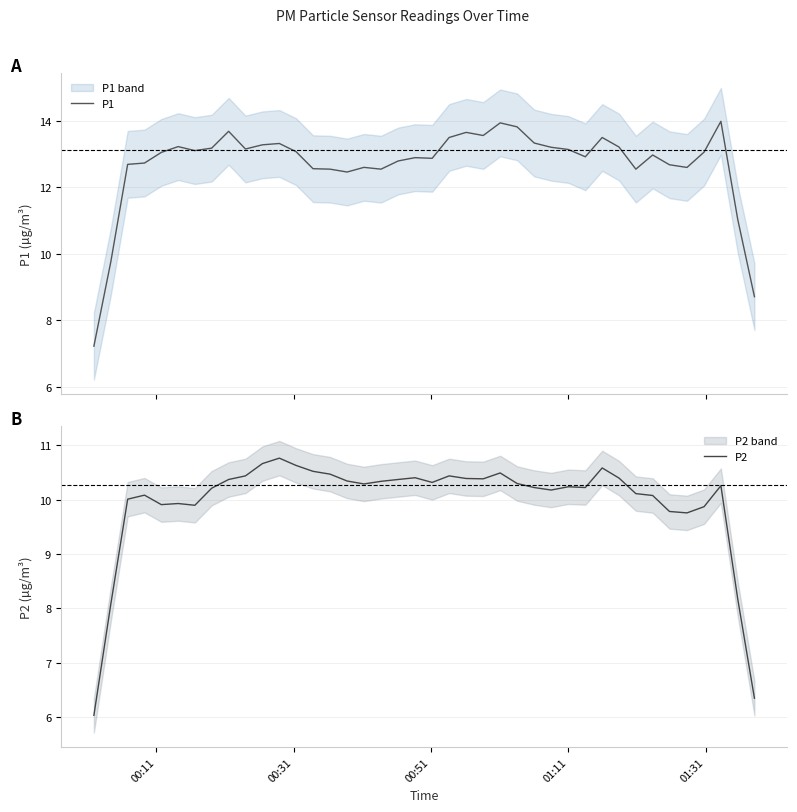

What is the minimum value for P1?

7.2